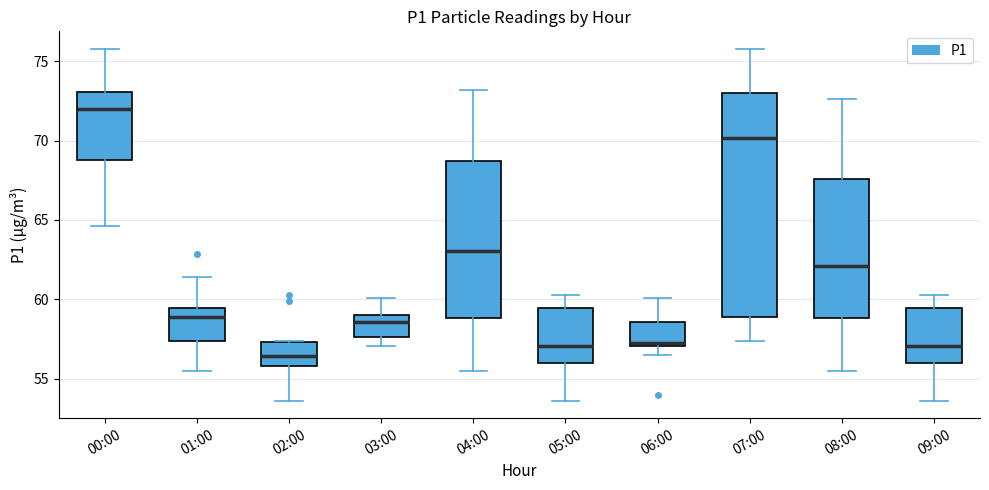

Reading left to right, read every box against the y-axis: the position of its median line, the range the box covers, and the ends of its whiskers. The values are not printed on the chart, so give them approximately, as read against the axis.

00:00: median 72.0, box 69.0 to 73.0, whiskers 64.5 to 76.0
01:00: median 59.0, box 57.5 to 59.5, whiskers 55.5 to 61.5
02:00: median 56.5, box 56.0 to 57.5, whiskers 53.5 to 57.5
03:00: median 58.5, box 57.5 to 59.0, whiskers 57.0 to 60.0
04:00: median 63.0, box 59.0 to 68.5, whiskers 55.5 to 73.0
05:00: median 57.0, box 56.0 to 59.5, whiskers 53.5 to 60.5
06:00: median 57.5, box 57.0 to 58.5, whiskers 56.5 to 60.0
07:00: median 70.0, box 59.0 to 73.0, whiskers 57.5 to 76.0
08:00: median 62.0, box 59.0 to 67.5, whiskers 55.5 to 72.5
09:00: median 57.0, box 56.0 to 59.5, whiskers 53.5 to 60.5